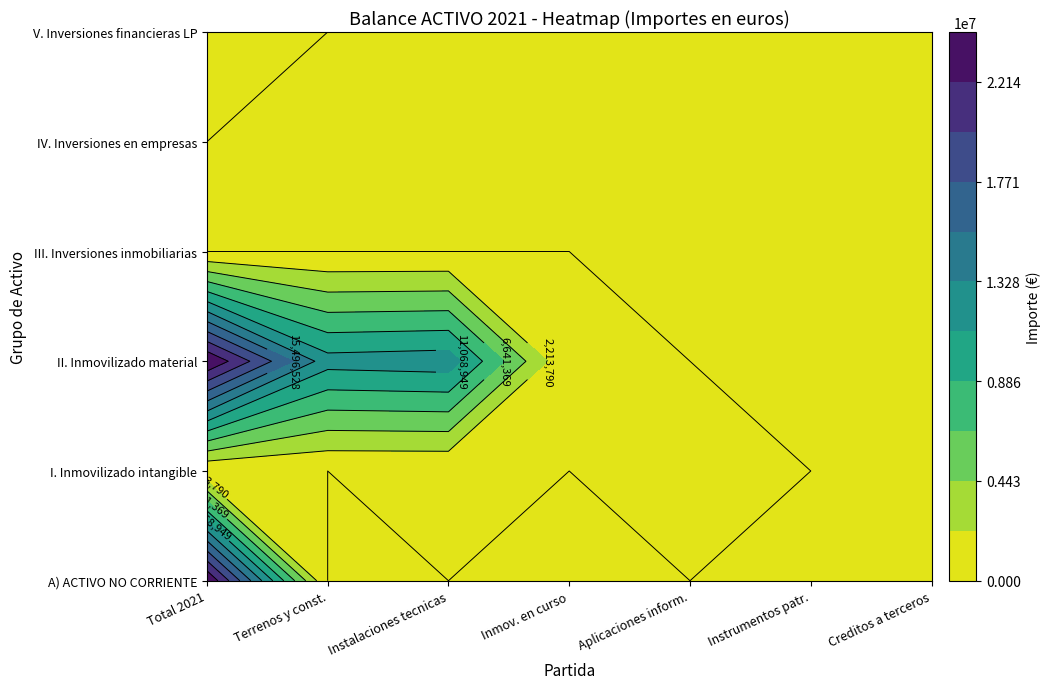

How many data points in I. Inmovilizado intangible are above 0?

3